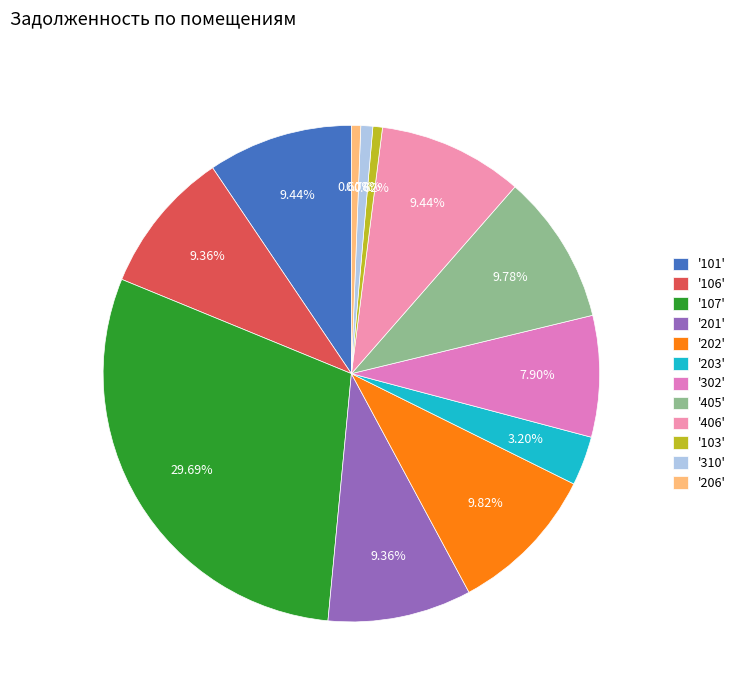

Count the number of slices in the pie.

12